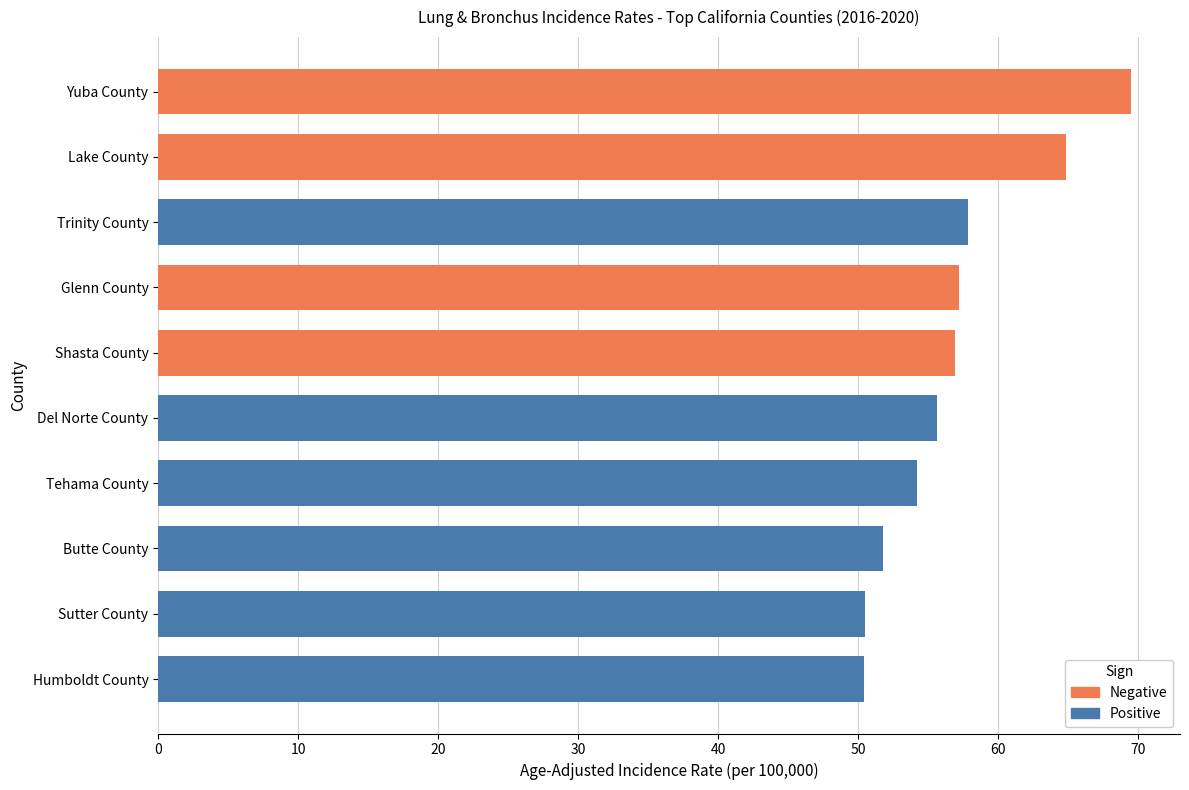

Between Lake County and Yuba County, which is larger?

Yuba County